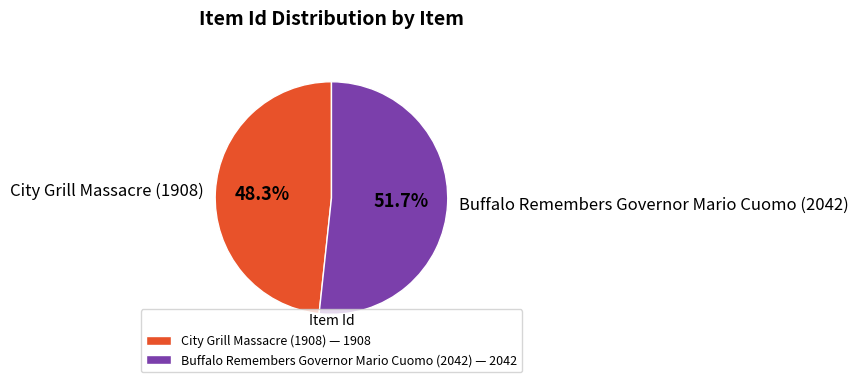

To the nearest percent, what percentage of the pie is City Grill Massacre (1908)?

48%